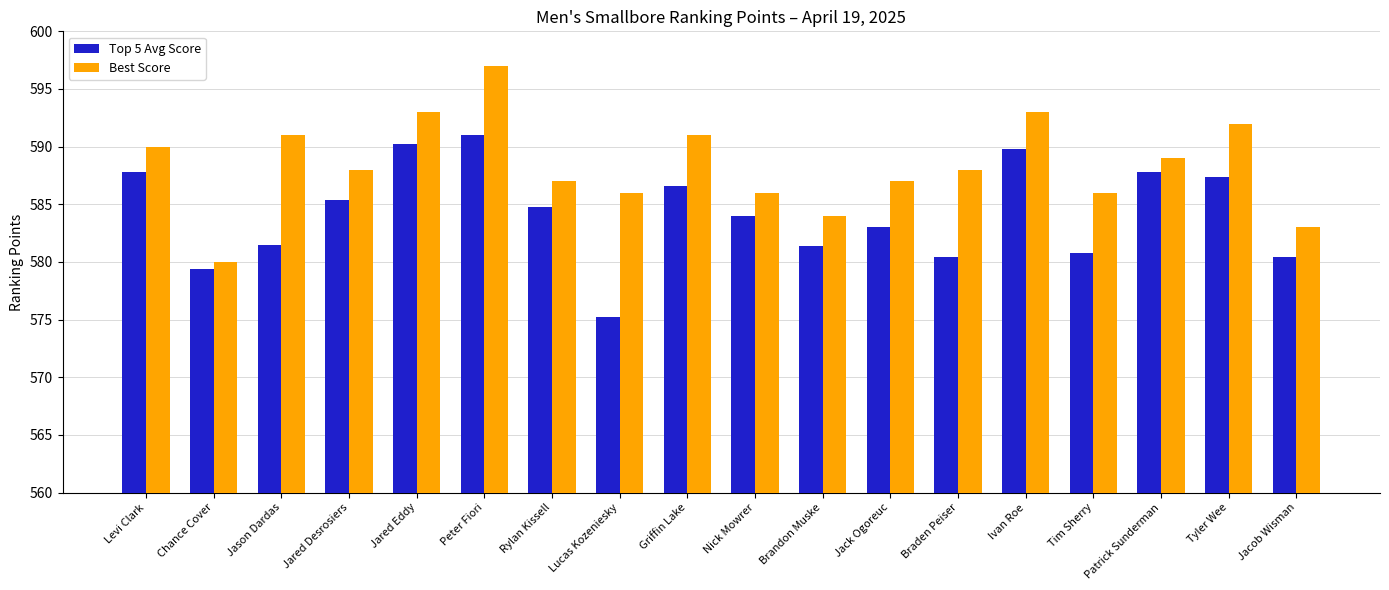

List the series in order of their overall mean, lowest first.

Top 5 Avg Score, Best Score